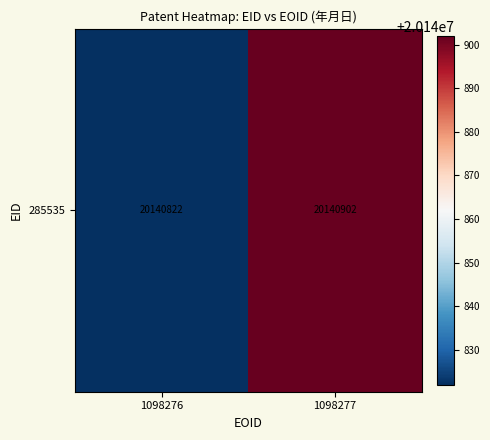

Reading left to right, list all the values displayed in this chart.

20140822	20140902